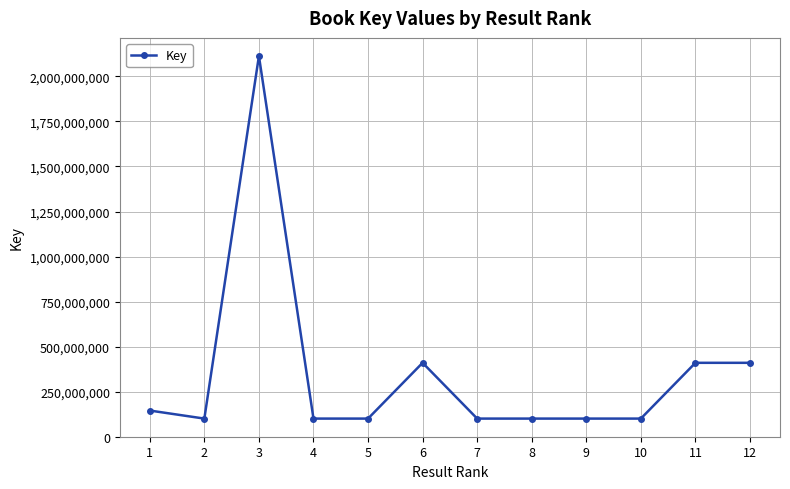

What is the difference between the maximum and second lowest values?

2012743796